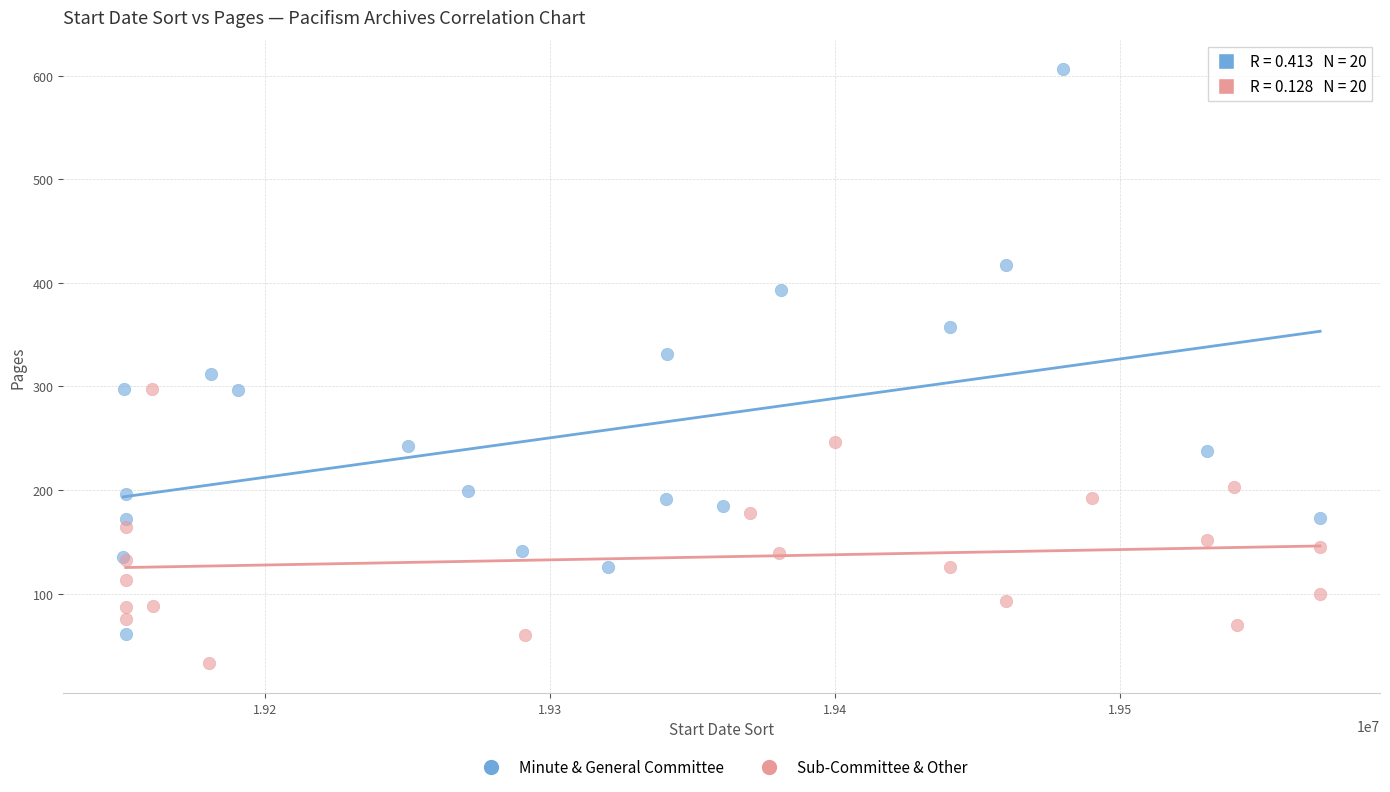

Which series contains the lowest Y value?

Sub-Committee & Other